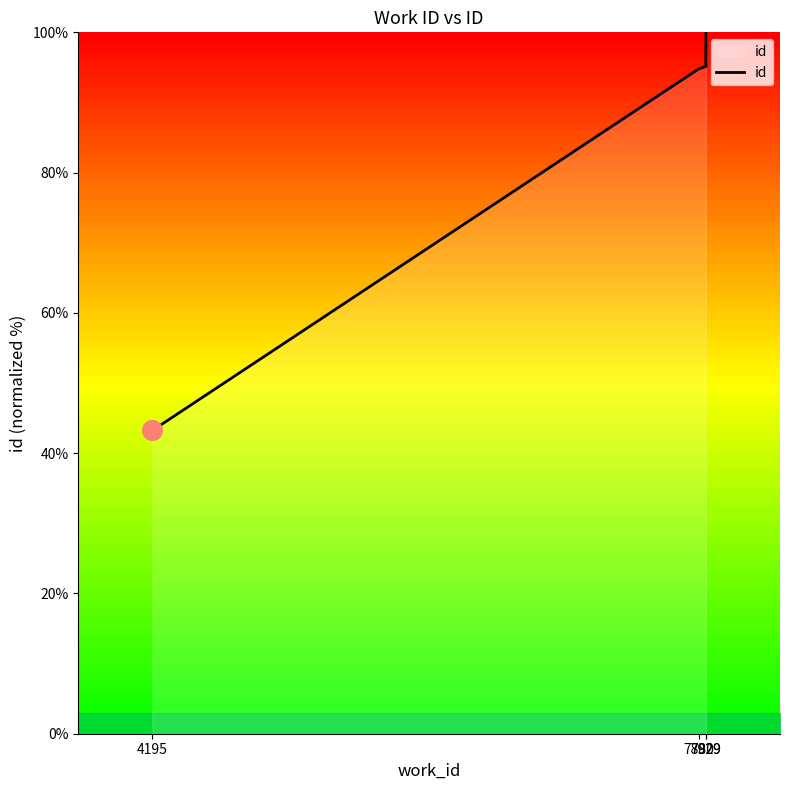

What is the change in value from 7880 to 7929?

+5.2